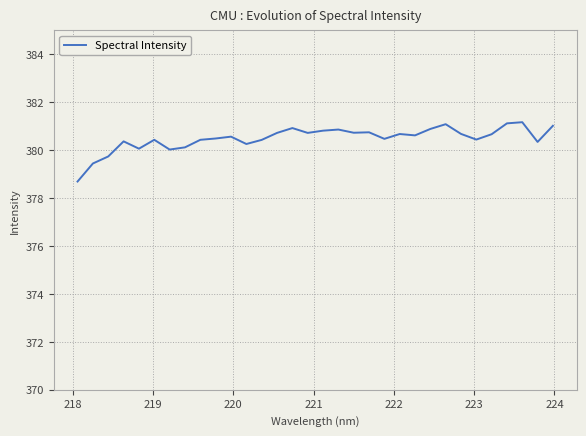

What is the sum of all values?

12175.8